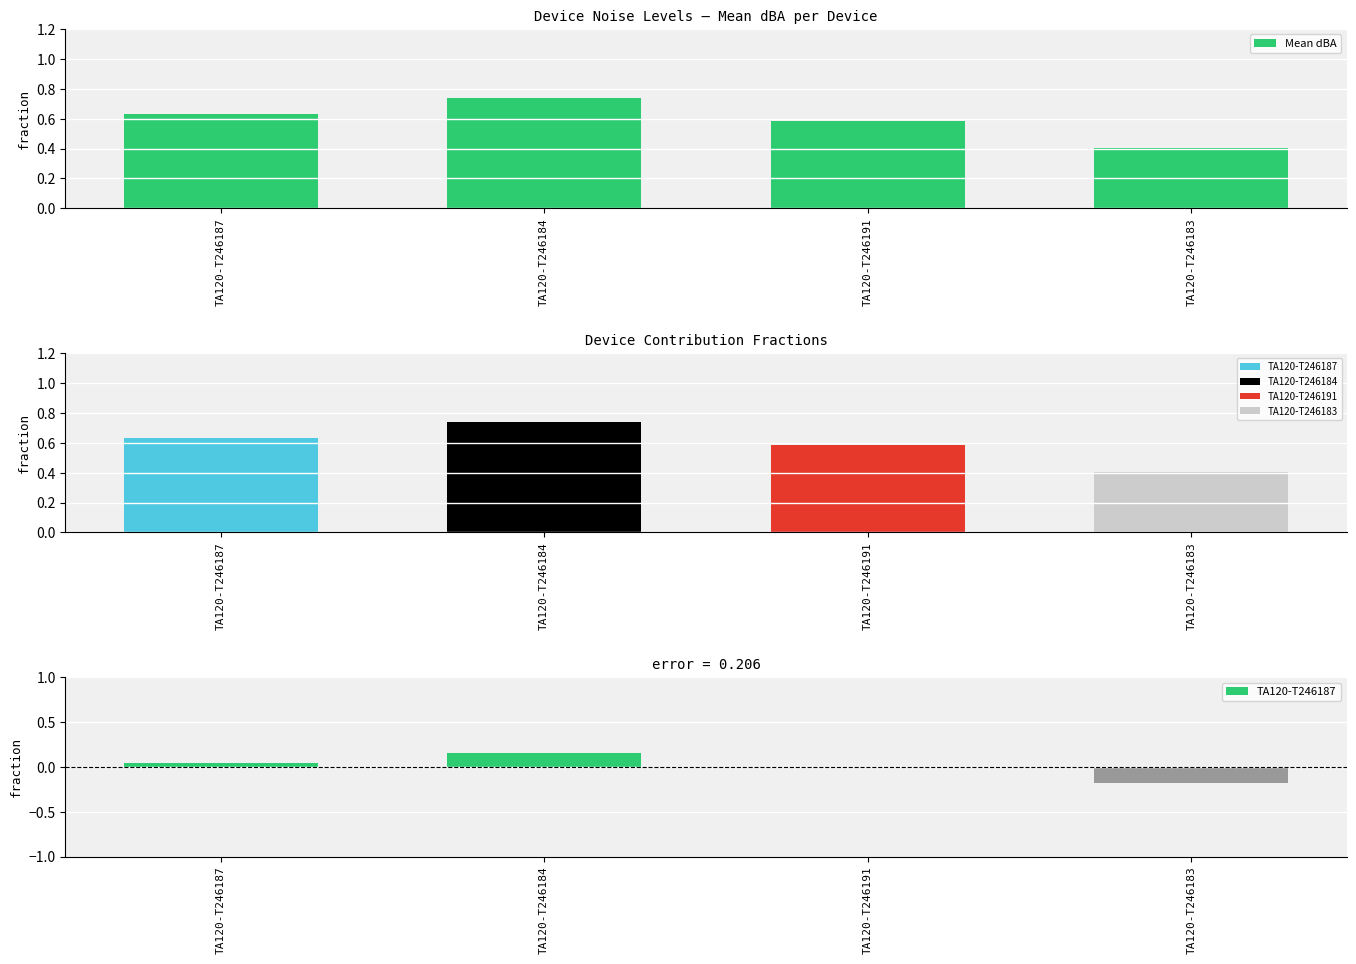

Rank the categories by value from highest to lowest.

TA120-T246184, TA120-T246187, TA120-T246191, TA120-T246183